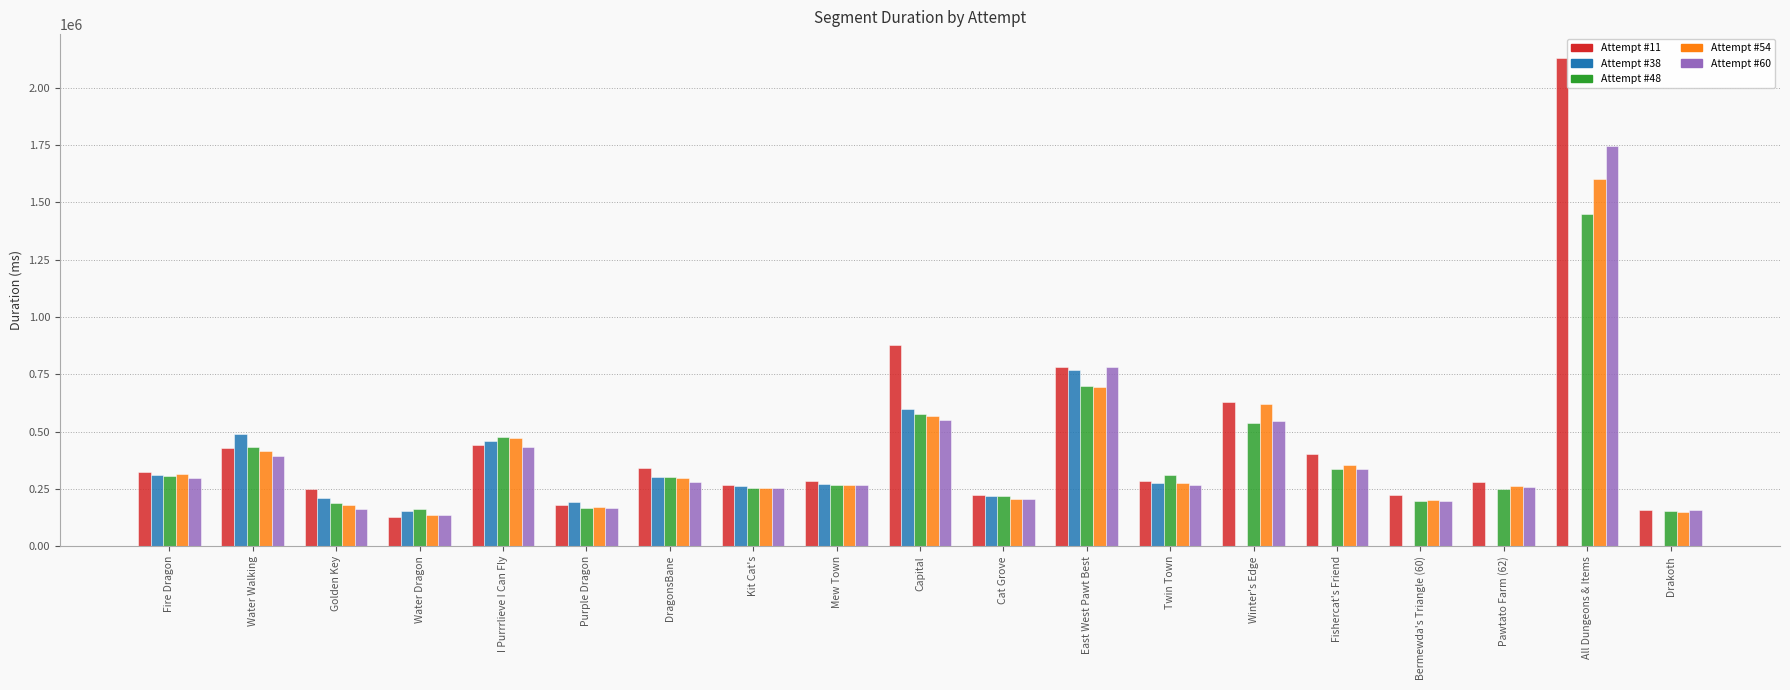

Between Fishercat's Friend and Pawtato Farm (62), which series saw the biggest shift?

Attempt #11